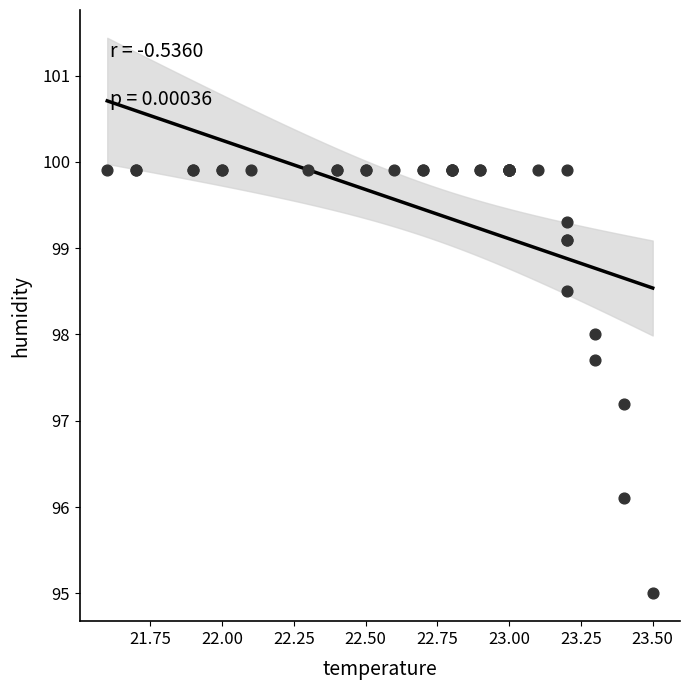

What Y value in the scatter plot is closest to 97?

97.2